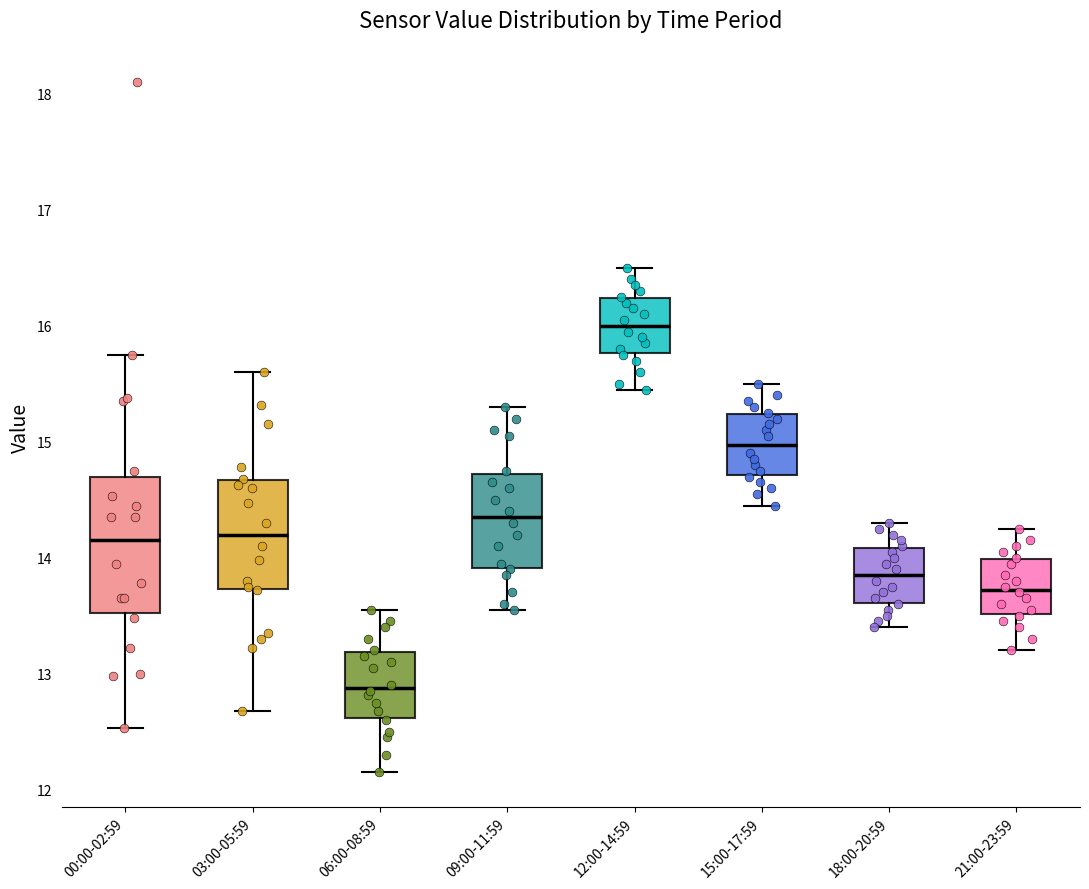

Reading left to right, read every box against the y-axis: the position of its median line, the range the box covers, and the ends of its whiskers. The values are not printed on the chart, so give them approximately, as read against the axis.

00:00-02:59: median 14.2, box 13.5 to 14.7, whiskers 12.5 to 15.8
03:00-05:59: median 14.2, box 13.7 to 14.7, whiskers 12.7 to 15.6
06:00-08:59: median 12.9, box 12.6 to 13.2, whiskers 12.2 to 13.6
09:00-11:59: median 14.4, box 13.9 to 14.7, whiskers 13.6 to 15.3
12:00-14:59: median 16.0, box 15.8 to 16.2, whiskers 15.5 to 16.5
15:00-17:59: median 15.0, box 14.7 to 15.2, whiskers 14.5 to 15.5
18:00-20:59: median 13.9, box 13.6 to 14.1, whiskers 13.4 to 14.3
21:00-23:59: median 13.7, box 13.5 to 14.0, whiskers 13.2 to 14.3